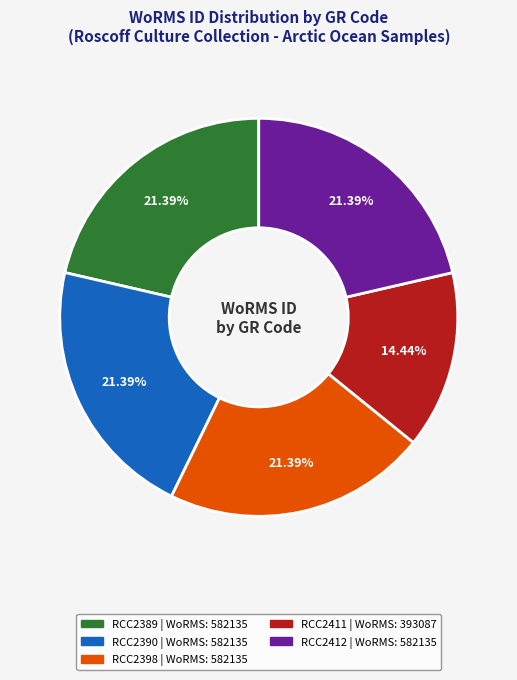

Does any single category account for the majority?

No